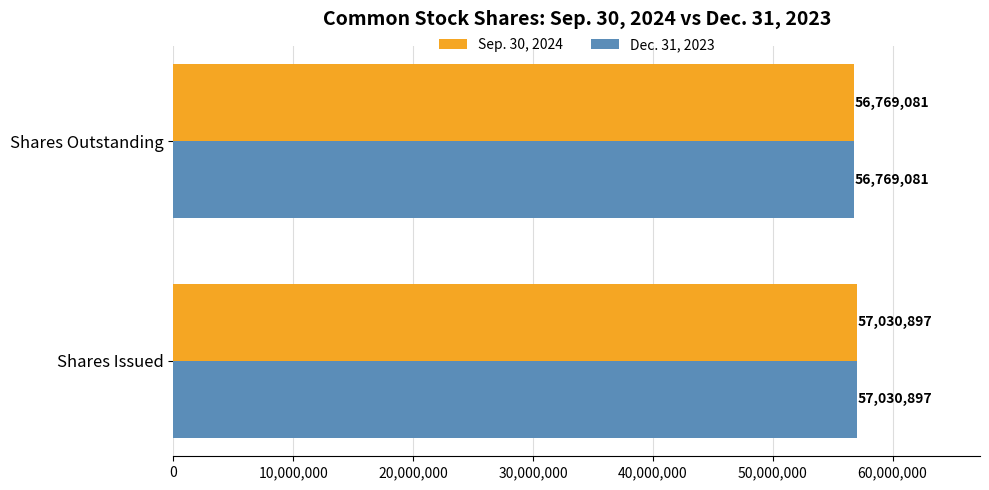

What is the maximum value for Dec. 31, 2023?

57030897